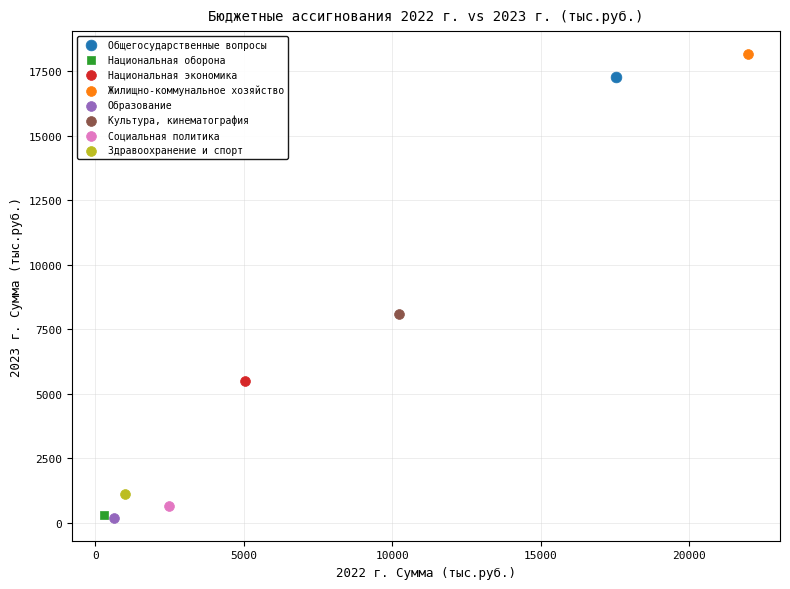

What are all the series names shown in the legend?

Общегосударственные вопросы, Национальная оборона, Национальная экономика, Жилищно-коммунальное хозяйство, Образование, Культура, кинематография, Социальная политика, Здравоохранение и спорт